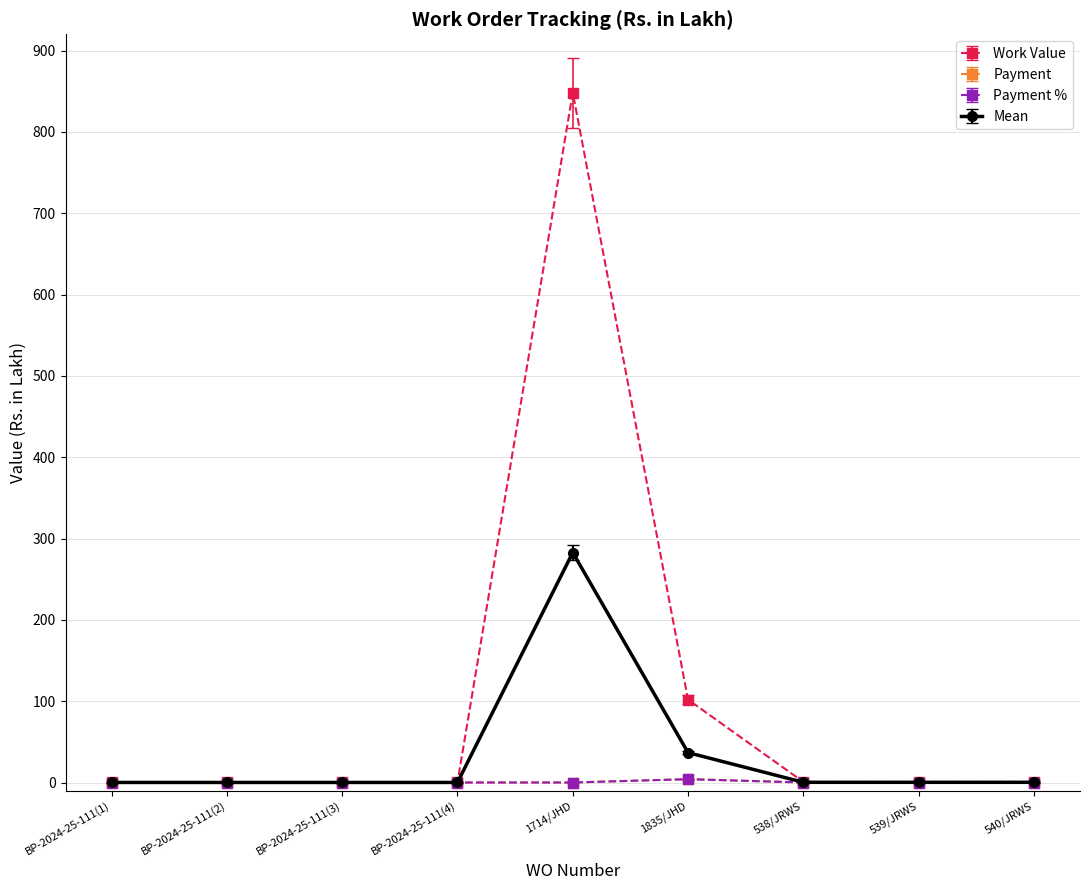

Is it true that Payment % equals 0.0 at 540/JRWS?

True